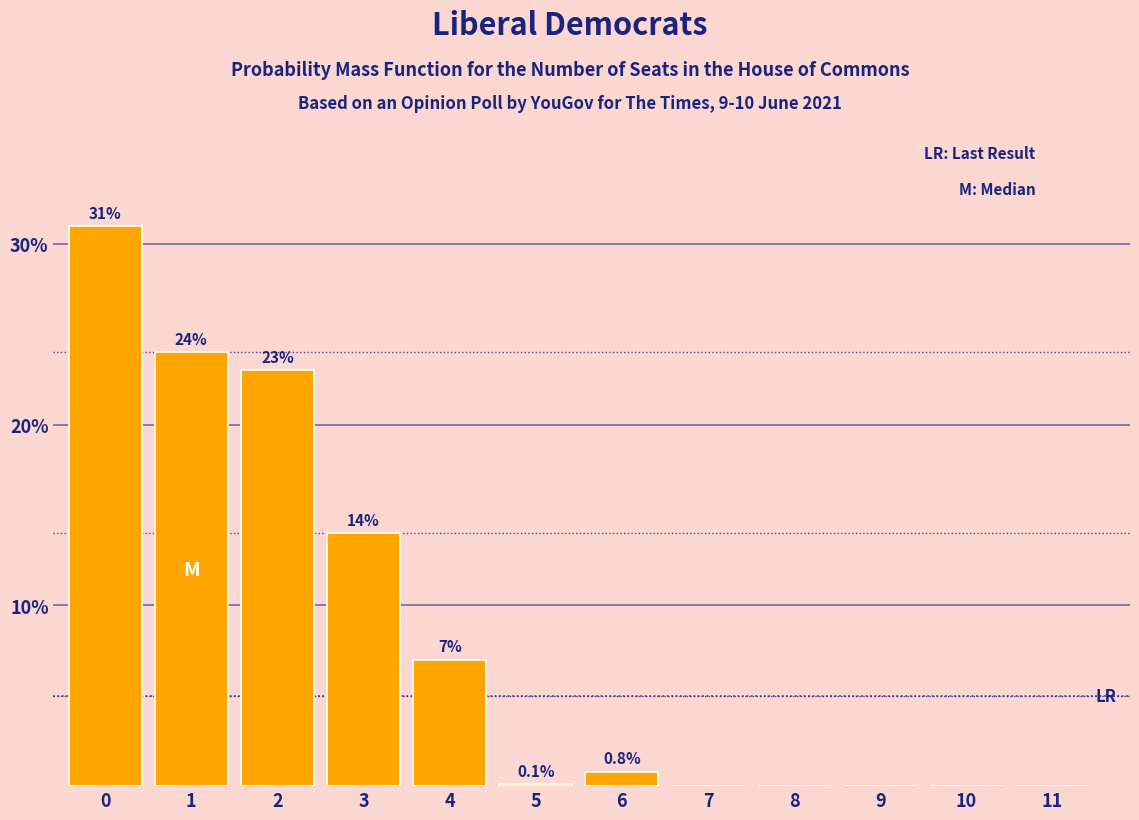

Reading left to right, what are all the values shown in this chart?

0=31.0	1=24.0	2=23.0	3=14.0	4=7.0	5=0.1	6=0.8	7=0.0	8=0.0	9=0.0	10=0.0	11=0.0